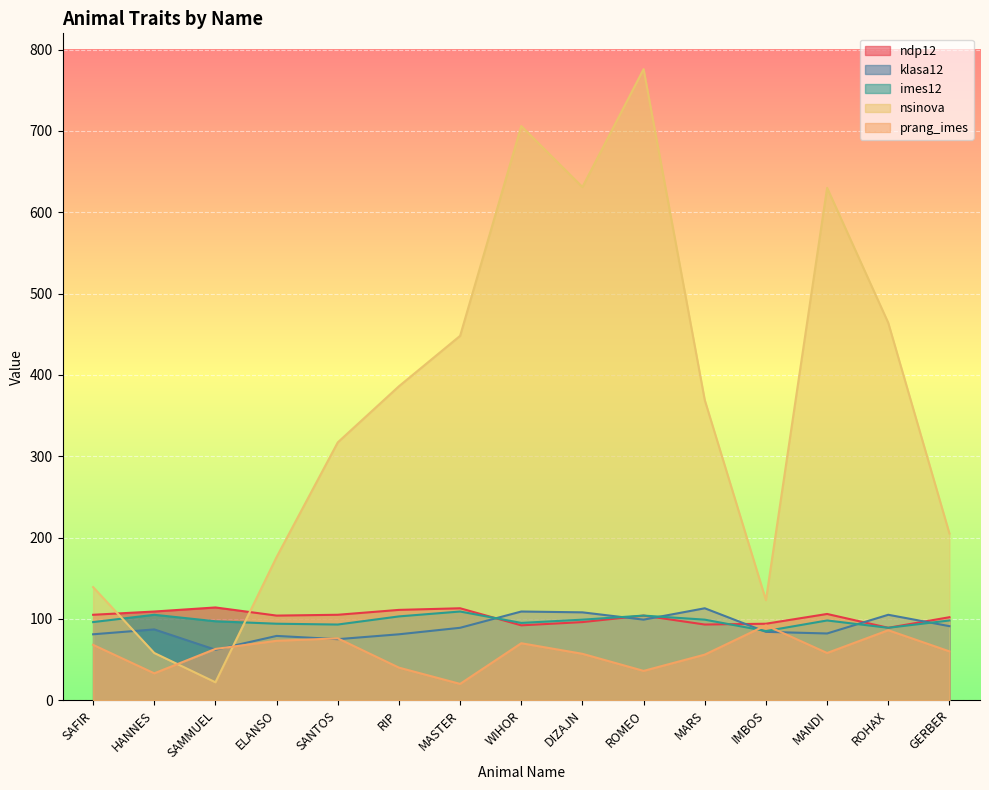

At how many categories does at least one series exceed 245?

9